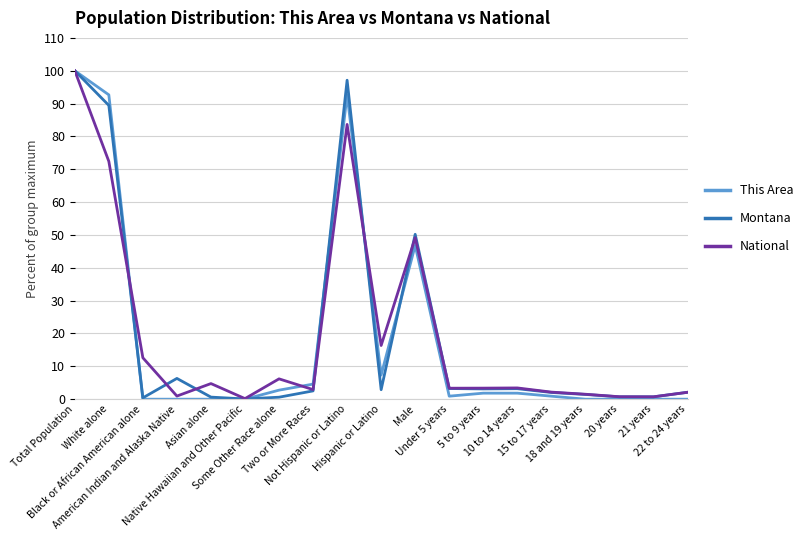

Where is Montana nearest to the value 50?

Male